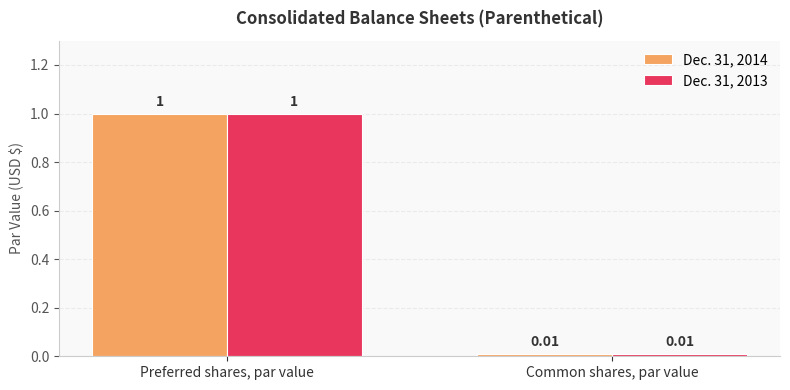

Are the bars horizontal?

No